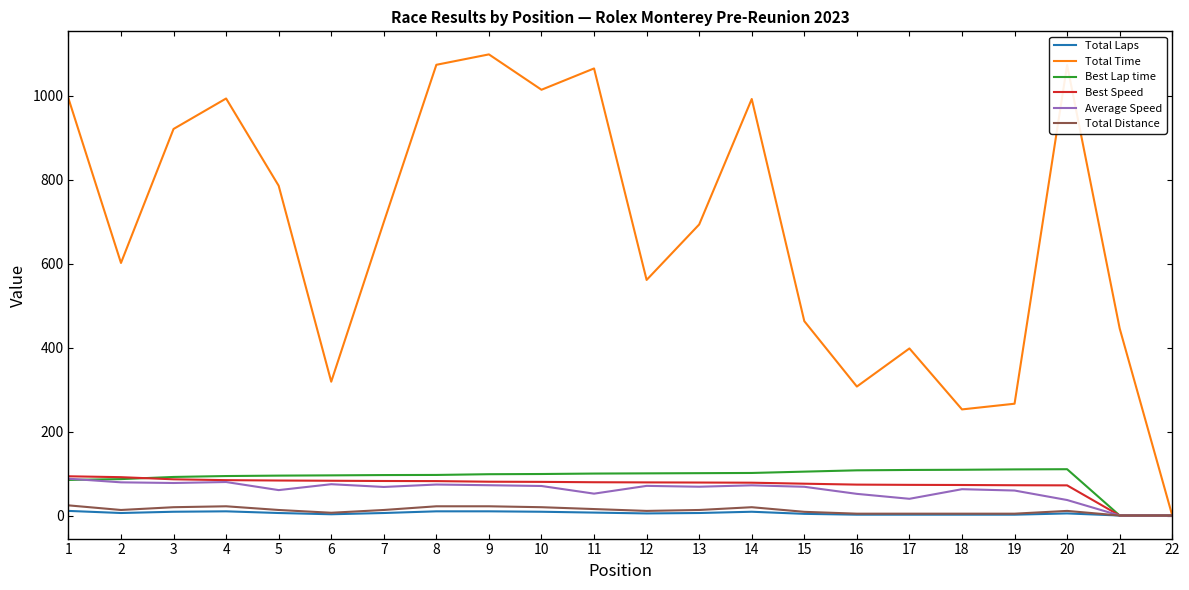

What is the highest value of the Average Speed series?

87.7